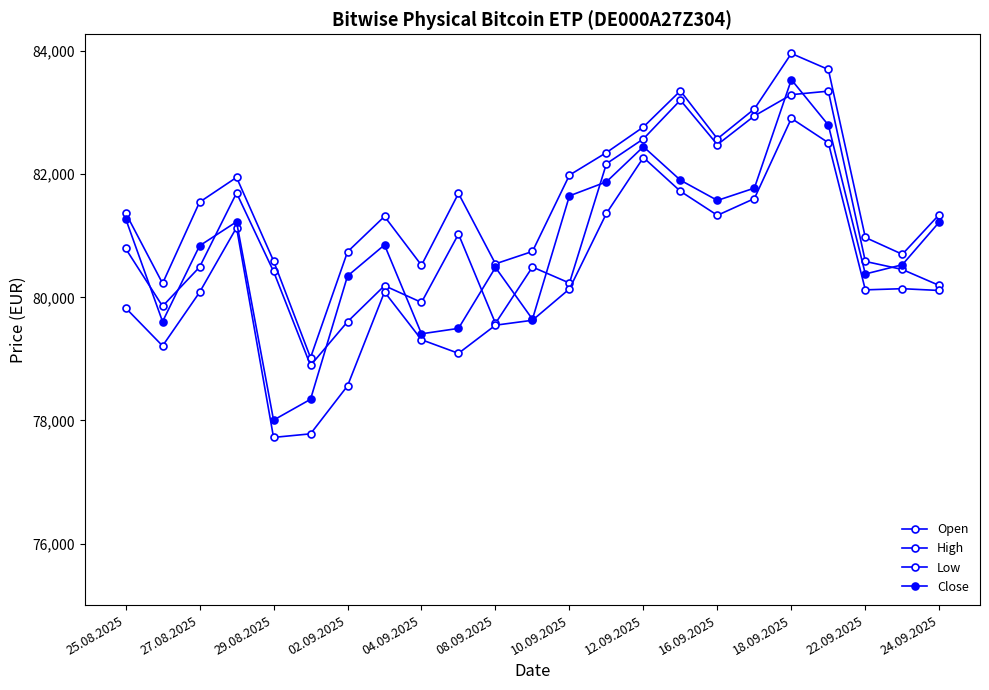

Count the number of categories in the chart.

23